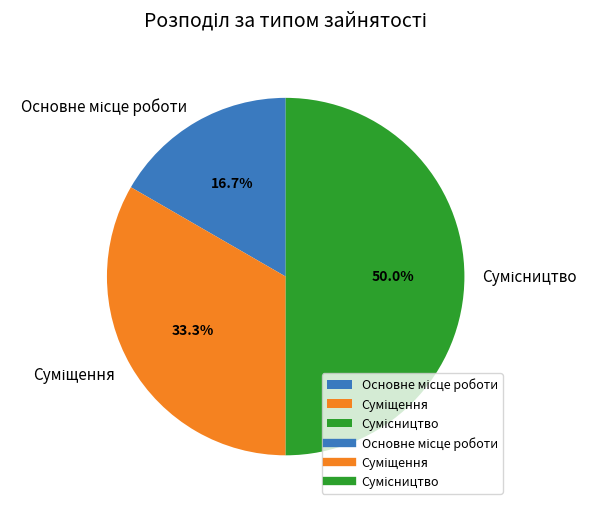

How much of the chart is everything except Основне місце роботи?

83.3%